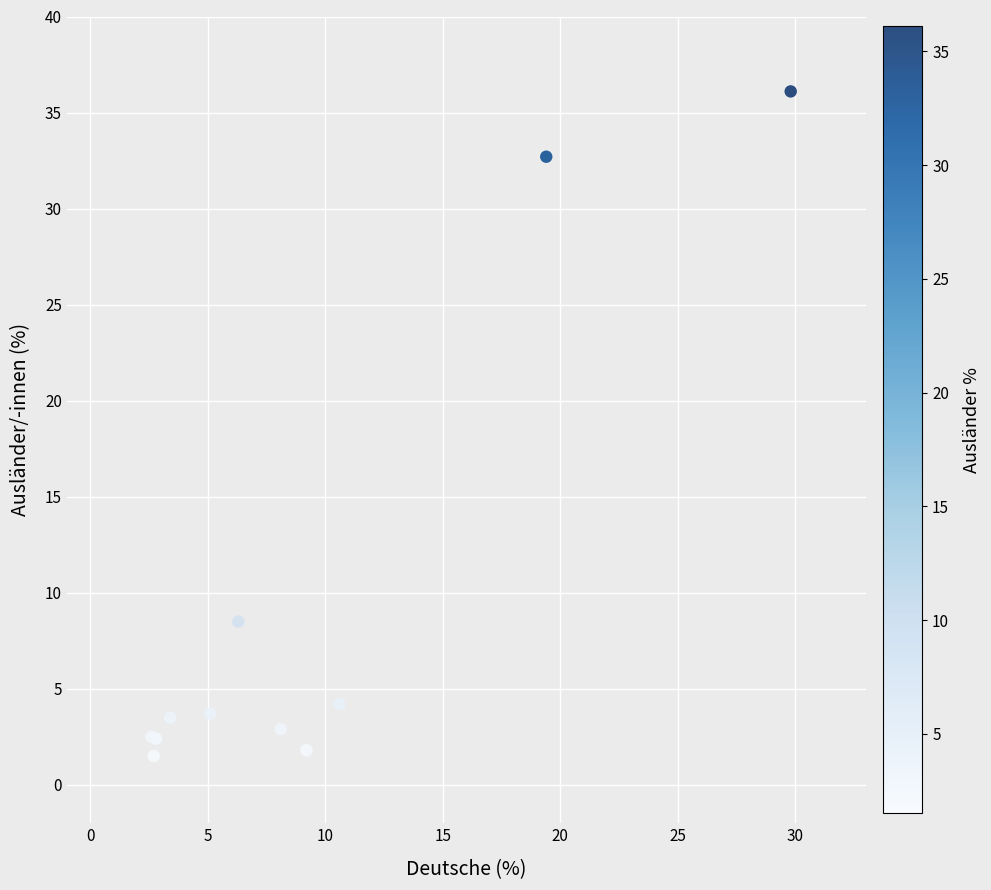

What Y value in the scatter plot is closest to 18?

8.5